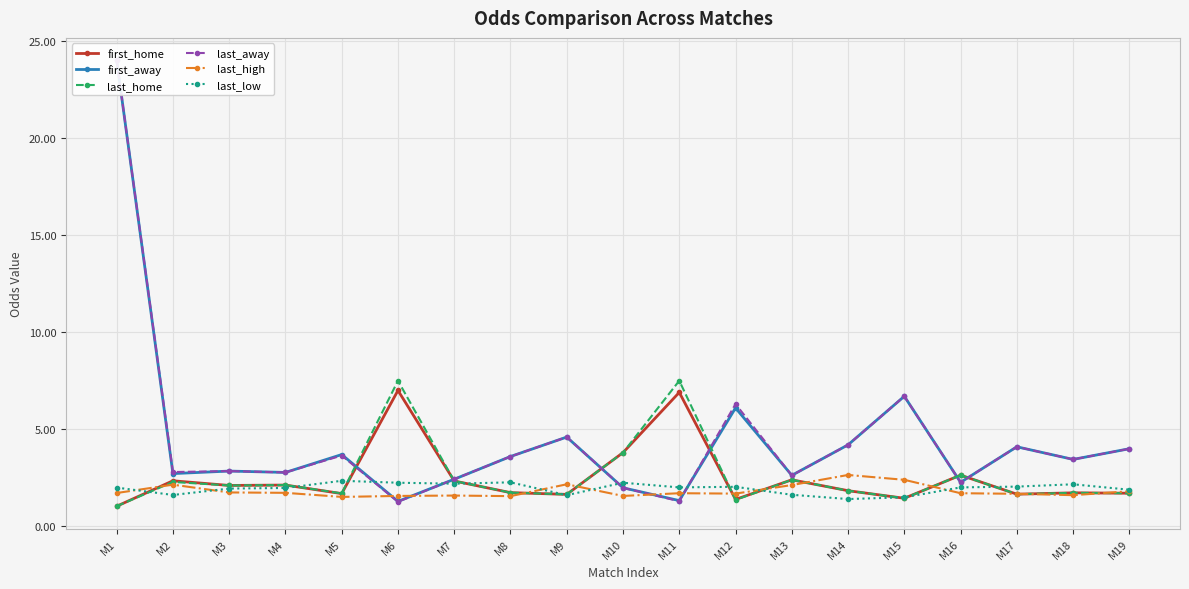

How many lines are shown in the chart?

6